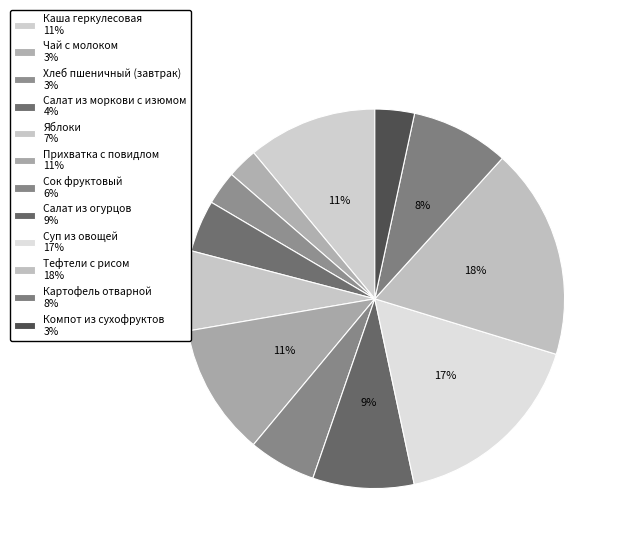

Count the number of slices in the pie.

12